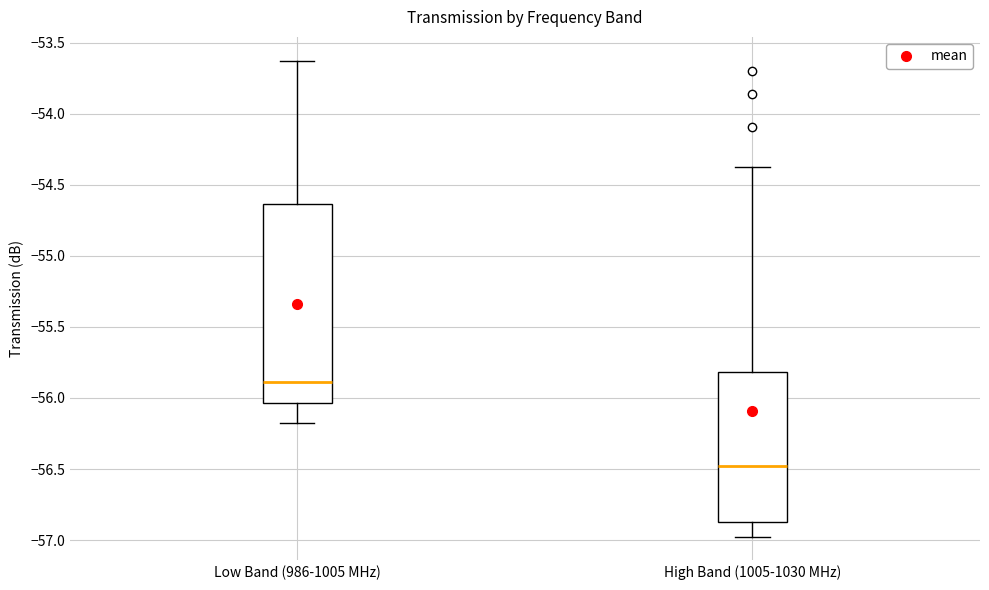

Where is the upper edge of the box for High Band (1005-1030 MHz) on the y-axis? The values are not printed on the chart, so give them approximately, as read against the axis.

-55.80